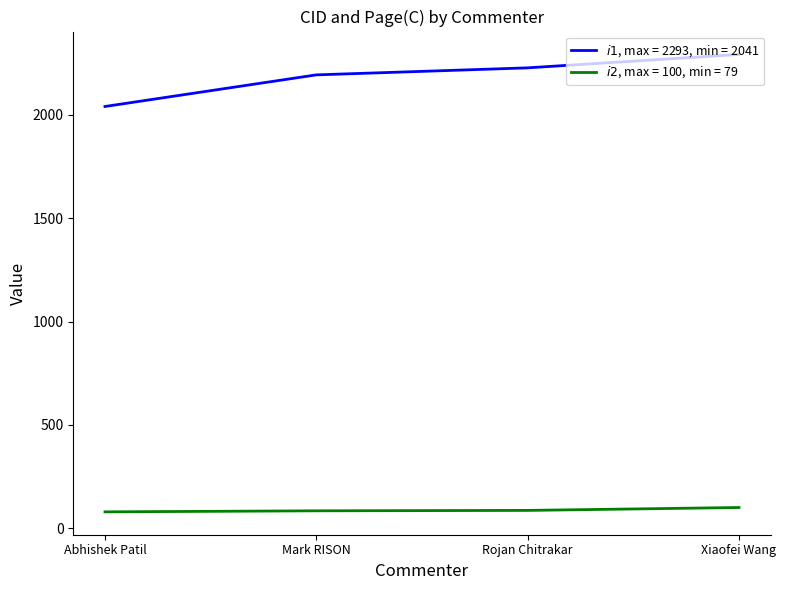

What is the difference between the highest and lowest values at Xiaofei Wang?

2193